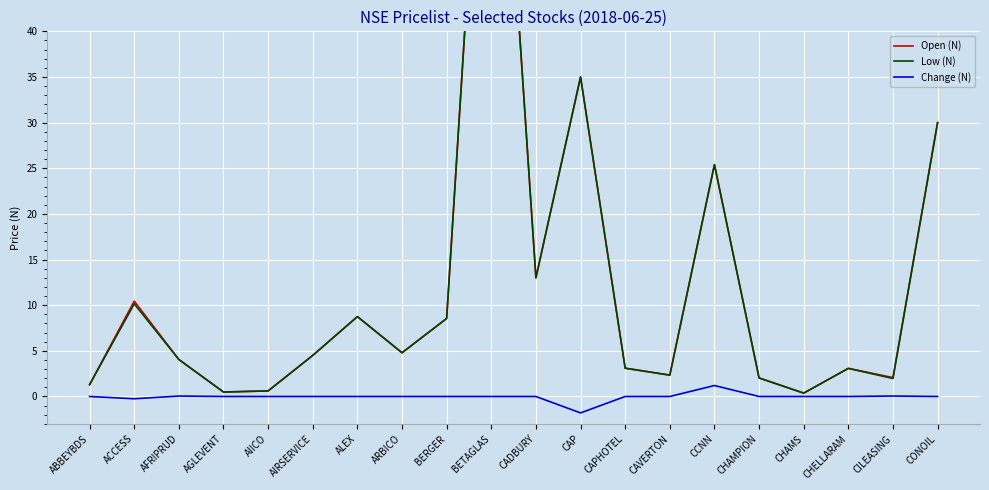

How many values in the Change (N) series exceed 0?

3